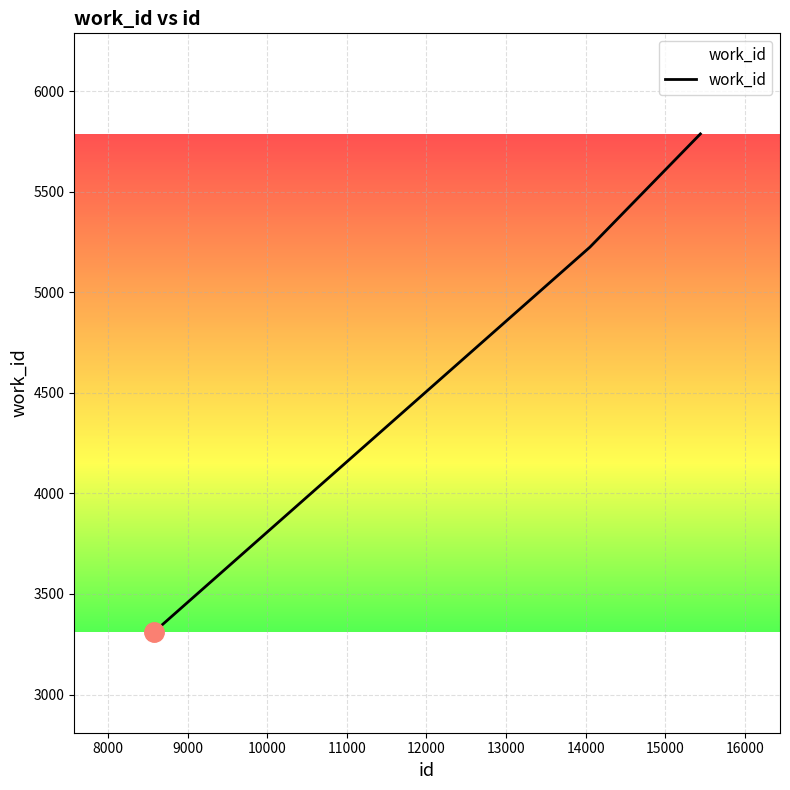

Is this an area chart (filled region under the line)?

No